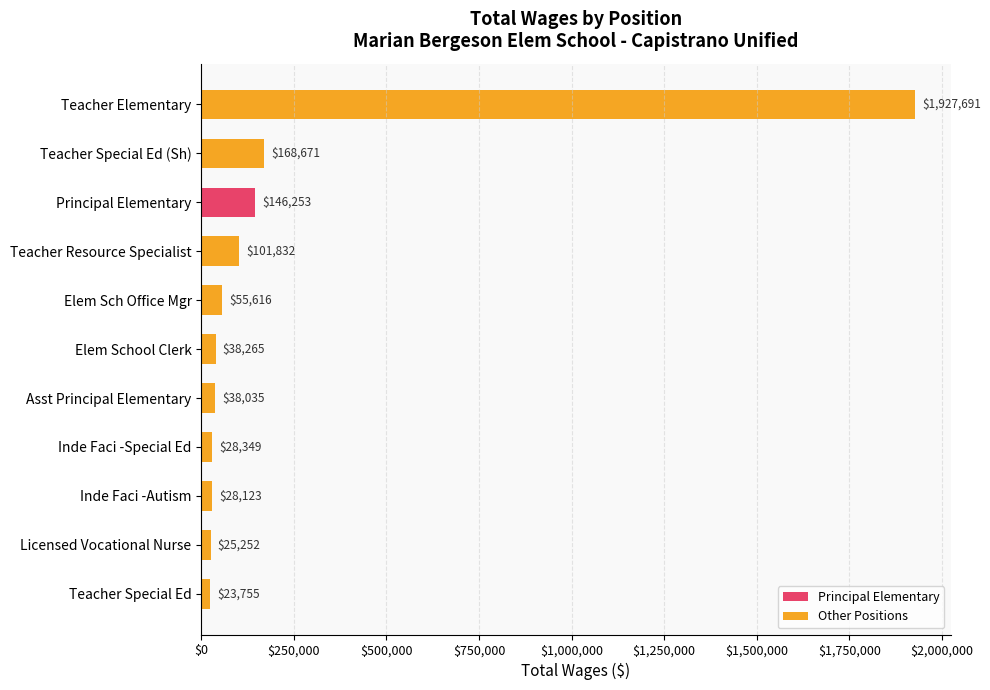

What is the value of the 4th bar from the top?

101832